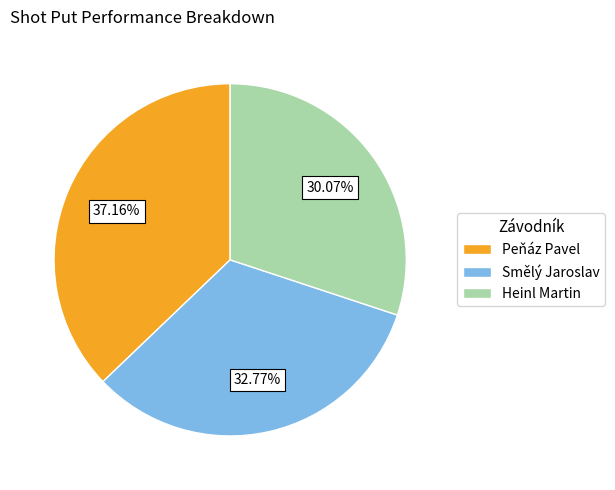

How many segments does this pie chart have?

3